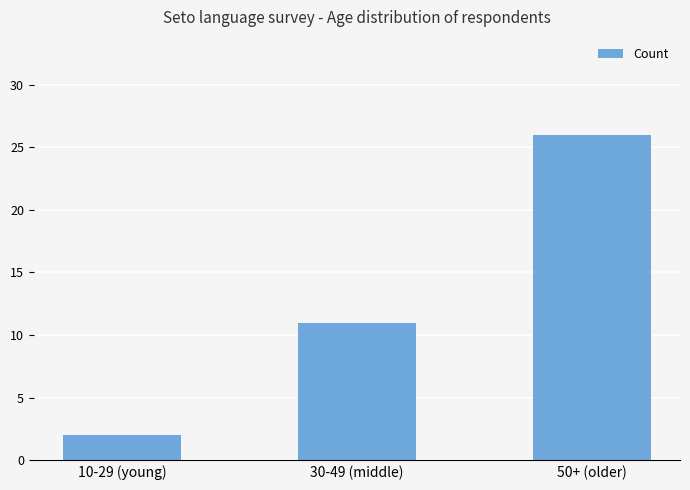

What is the ratio of the value at 30-49 (middle) to the value at 50+ (older)?

0.4